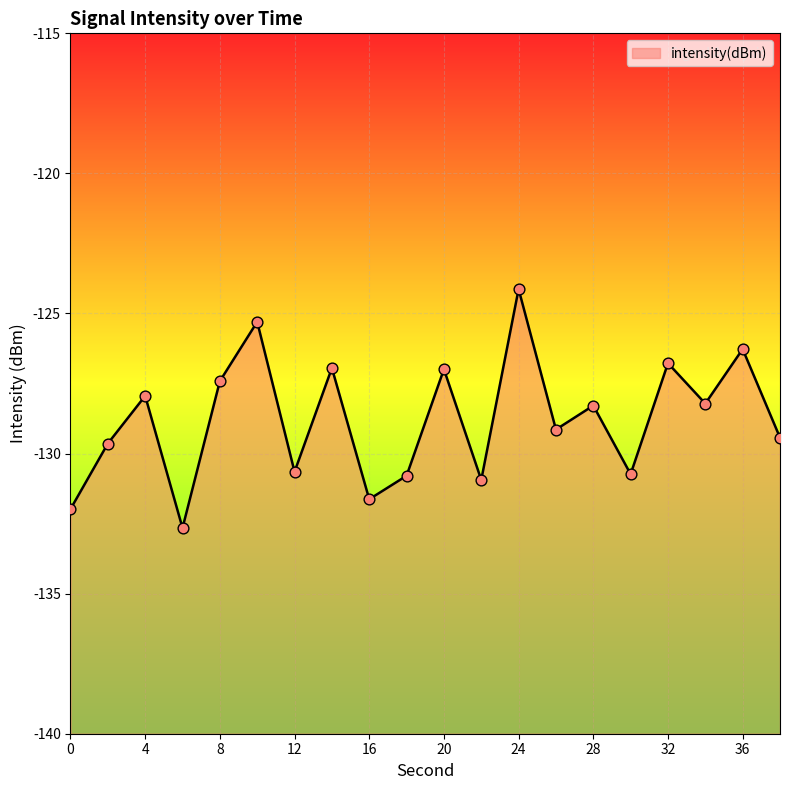

Which has a higher value, 6 or 26?

26